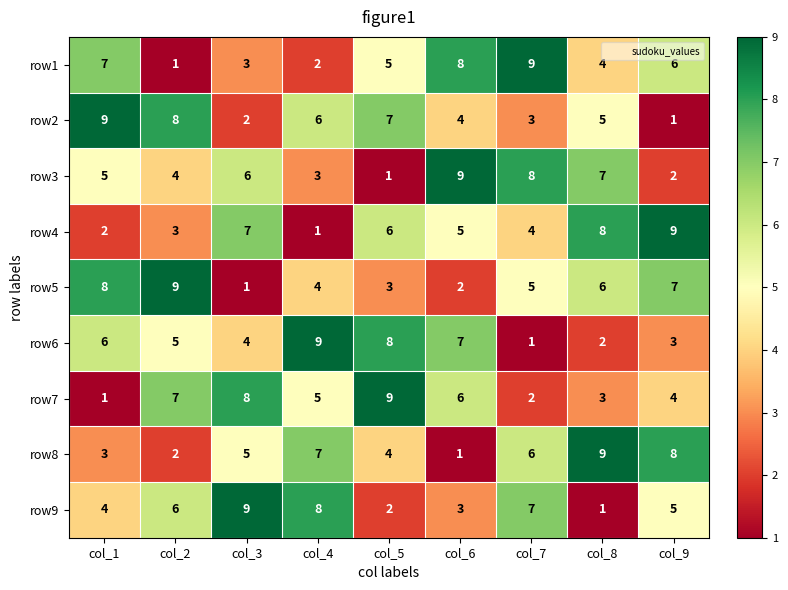

Where does the row7 series first go above 5?

col_2